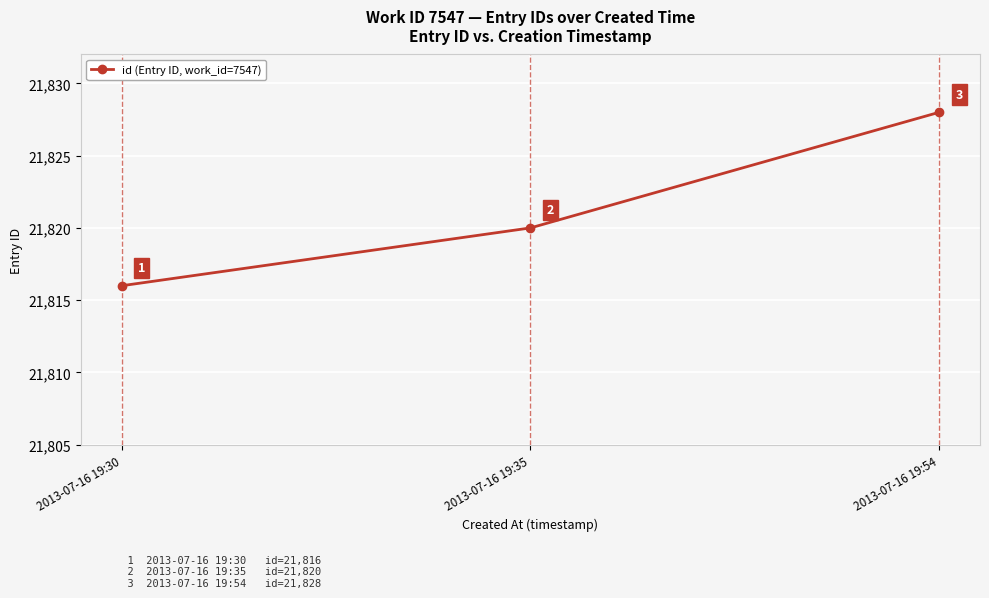

What value does the data have at 2013-07-16 19:30?

21816